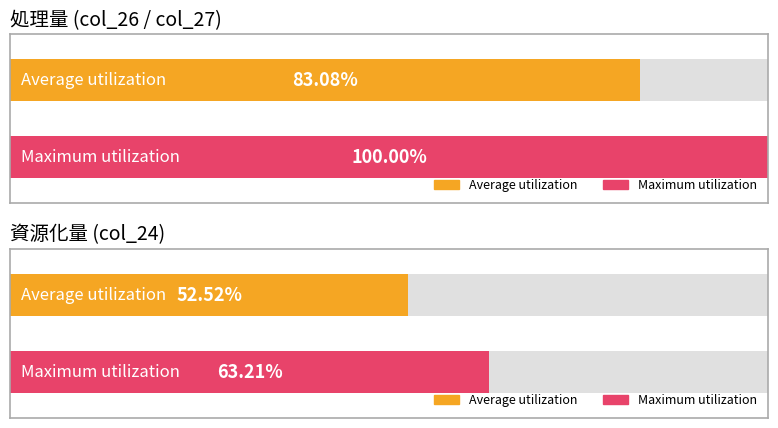

Is it true that col_26 equals 6 at 東京都?

False